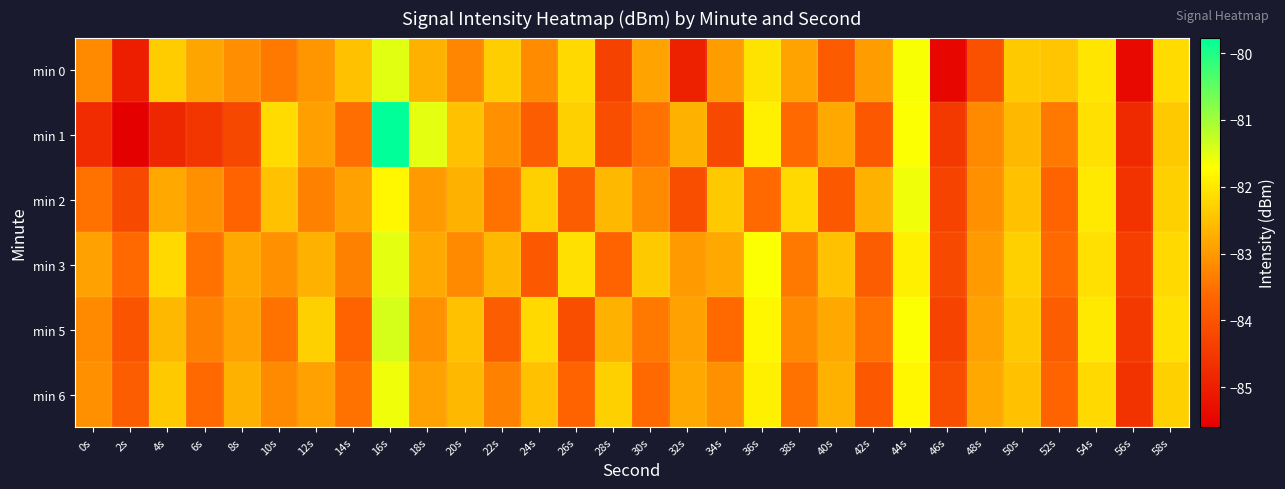

Reading left to right, extract all data points from this chart.

min 0: 0s=-83.2	2s=-85.0	4s=-82.3	6s=-82.9	8s=-83.1	10s=-83.4	12s=-83.0	14s=-82.5	16s=-81.5	18s=-82.7	20s=-83.2	22s=-82.3	24s=-83.2	26s=-82.2	28s=-84.3	30s=-82.9	32s=-84.9	34s=-83.0	36s=-82.1	38s=-82.9	40s=-83.9	42s=-83.0	44s=-81.7	46s=-85.4	48s=-84.0	50s=-82.4	52s=-82.5	54s=-82.0	56s=-85.4	58s=-82.2
min 1: 0s=-84.7	2s=-85.6	4s=-84.8	6s=-84.6	8s=-84.2	10s=-82.2	12s=-82.9	14s=-83.5	16s=-79.8	18s=-81.5	20s=-82.5	22s=-83.1	24s=-83.8	26s=-82.3	28s=-84.1	30s=-83.5	32s=-82.7	34s=-84.2	36s=-81.9	38s=-83.6	40s=-82.8	42s=-83.9	44s=-81.7	46s=-84.5	48s=-83.2	50s=-82.6	52s=-83.4	54s=-82.1	56s=-84.8	58s=-82.4
min 2: 0s=-83.5	2s=-84.2	4s=-82.8	6s=-83.1	8s=-83.7	10s=-82.5	12s=-83.3	14s=-82.9	16s=-81.8	18s=-83.0	20s=-82.7	22s=-83.5	24s=-82.3	26s=-83.8	28s=-82.6	30s=-83.2	32s=-84.1	34s=-82.4	36s=-83.6	38s=-82.2	40s=-83.9	42s=-82.7	44s=-81.6	46s=-84.3	48s=-83.1	50s=-82.5	52s=-83.7	54s=-82.0	56s=-84.6	58s=-82.3
min 3: 0s=-82.9	2s=-83.6	4s=-82.2	6s=-83.5	8s=-82.8	10s=-83.1	12s=-82.7	14s=-83.3	16s=-81.5	18s=-82.8	20s=-83.2	22s=-82.6	24s=-83.9	26s=-82.1	28s=-83.7	30s=-82.4	32s=-83.0	34s=-82.8	36s=-81.7	38s=-83.4	40s=-82.5	42s=-83.8	44s=-81.9	46s=-84.2	48s=-83.0	50s=-82.3	52s=-83.6	54s=-82.1	56s=-84.4	58s=-82.2
min 5: 0s=-83.2	2s=-84.0	4s=-82.6	6s=-83.3	8s=-82.9	10s=-83.5	12s=-82.3	14s=-83.7	16s=-81.4	18s=-83.1	20s=-82.5	22s=-83.8	24s=-82.2	26s=-84.1	28s=-82.7	30s=-83.4	32s=-82.9	34s=-83.6	36s=-81.8	38s=-83.2	40s=-82.8	42s=-83.5	44s=-81.7	46s=-84.3	48s=-82.9	50s=-82.4	52s=-83.8	54s=-82.0	56s=-84.5	58s=-82.1
min 6: 0s=-83.1	2s=-83.8	4s=-82.4	6s=-83.6	8s=-82.7	10s=-83.2	12s=-82.9	14s=-83.5	16s=-81.6	18s=-82.9	20s=-82.6	22s=-83.3	24s=-82.5	26s=-83.7	28s=-82.3	30s=-83.6	32s=-82.8	34s=-83.1	36s=-81.9	38s=-83.5	40s=-82.7	42s=-83.9	44s=-81.8	46s=-84.1	48s=-82.8	50s=-82.5	52s=-83.7	54s=-82.2	56s=-84.6	58s=-82.3